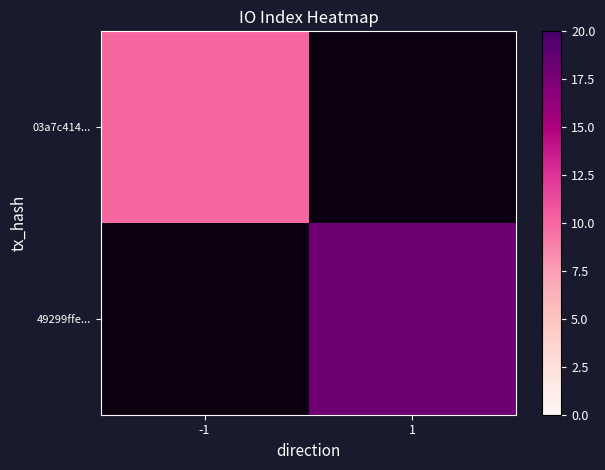

What is the minimum value shown in the chart?

10.0